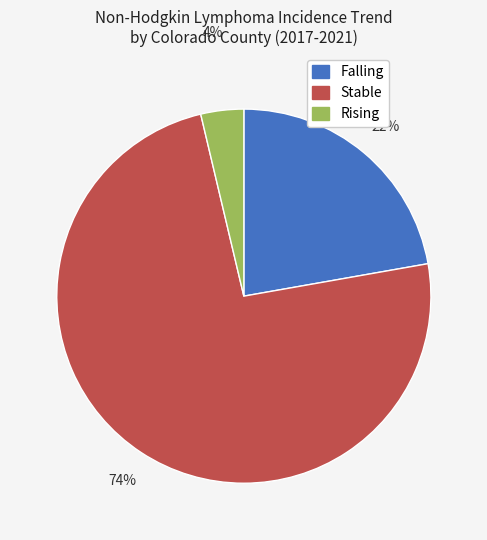

True or false: Stable accounts for 60% of the total.

False